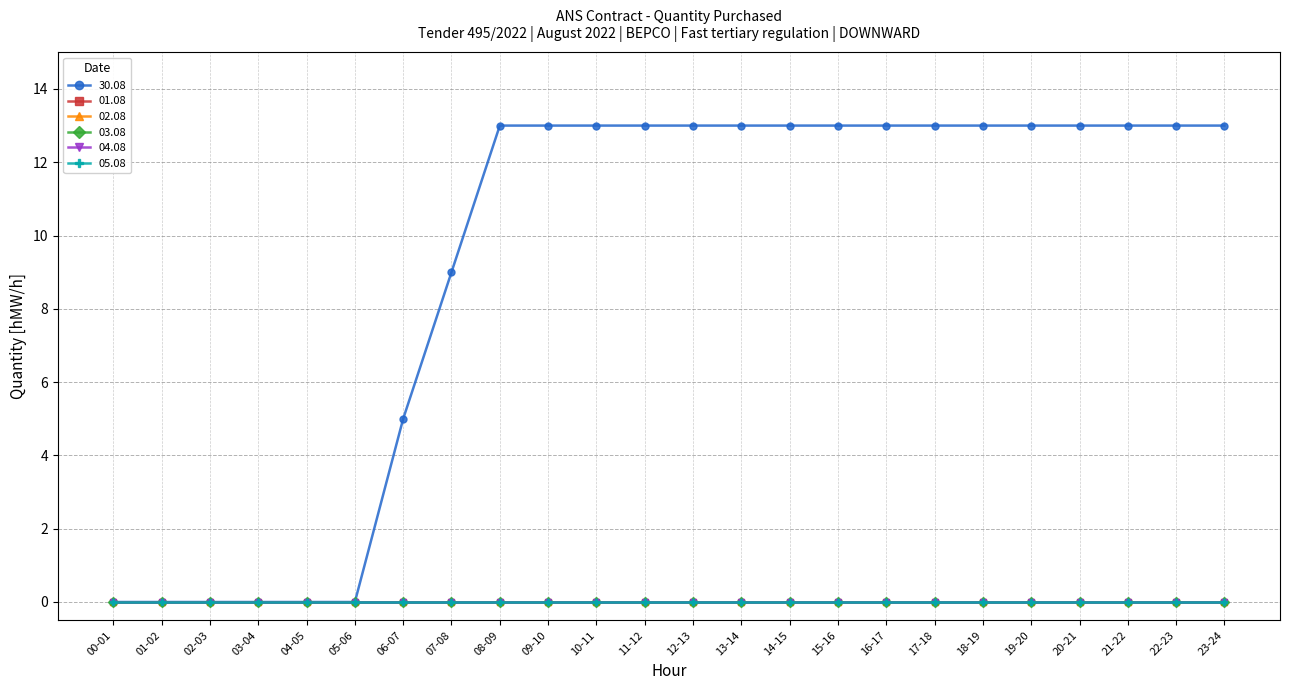

Does the chart have visible grid lines?

Yes